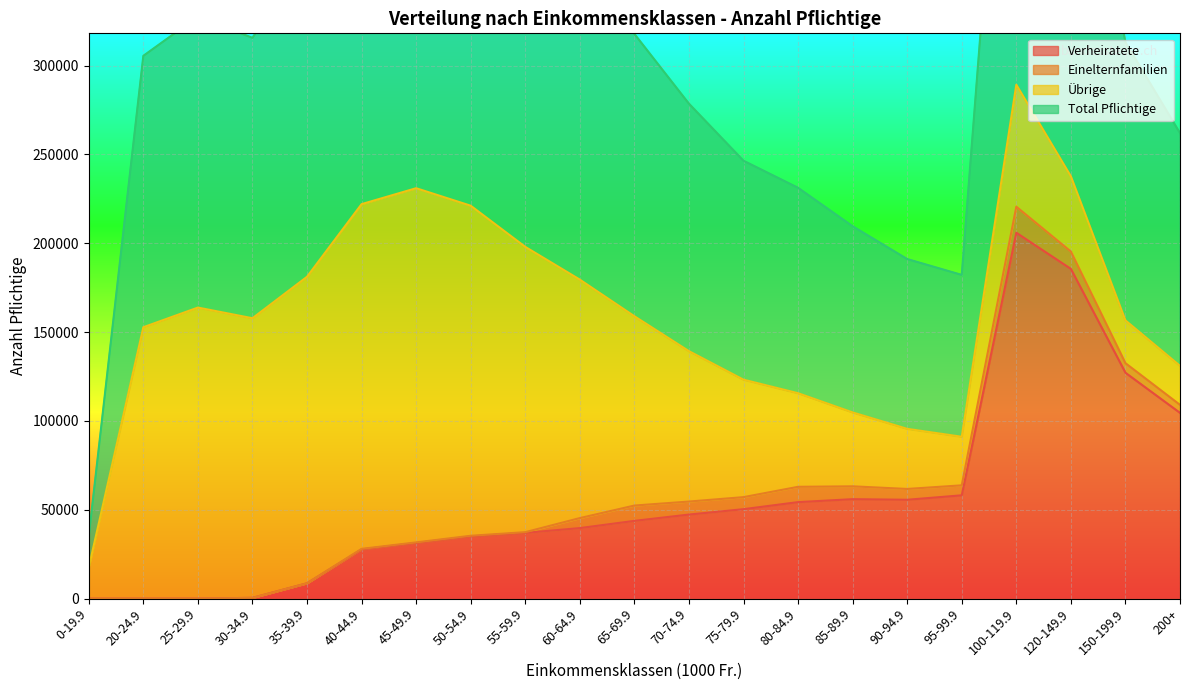

Is the value of Total Pflichtige at 75-79.9 greater than the value of Verheiratete at 85-89.9?

Yes